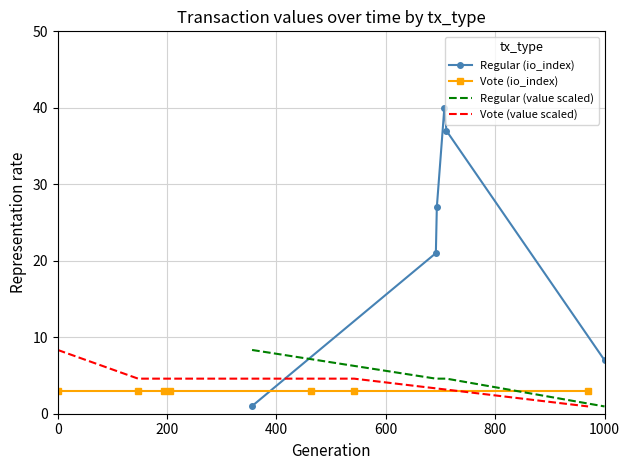

How many times do Vote (value scaled) and Vote (io_index) cross each other?

1